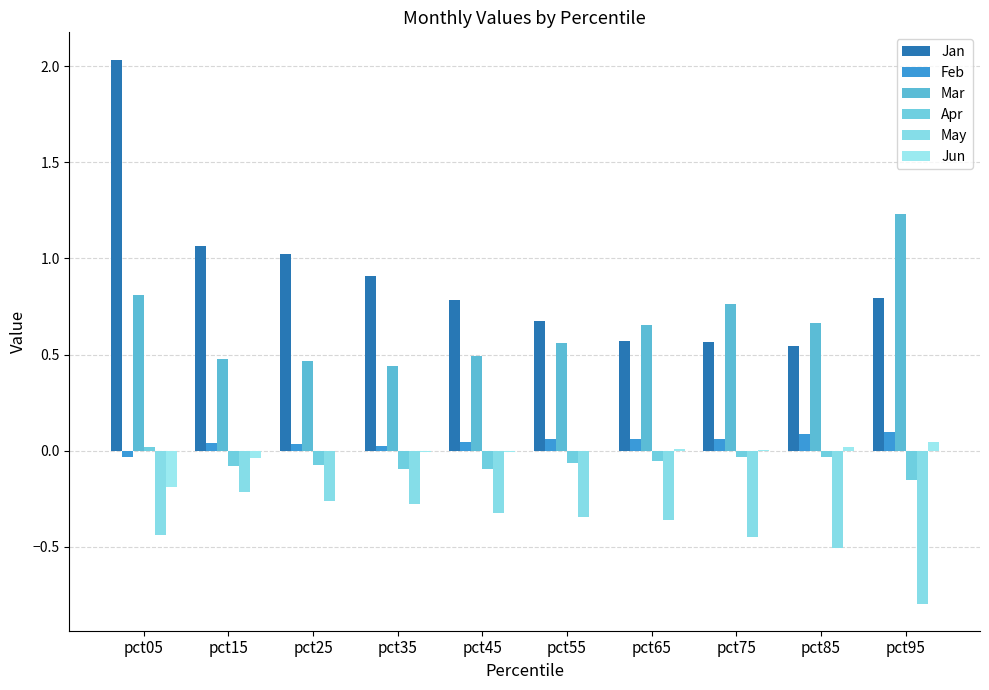

What are all the series names shown in the legend?

Jan, Feb, Mar, Apr, May, Jun